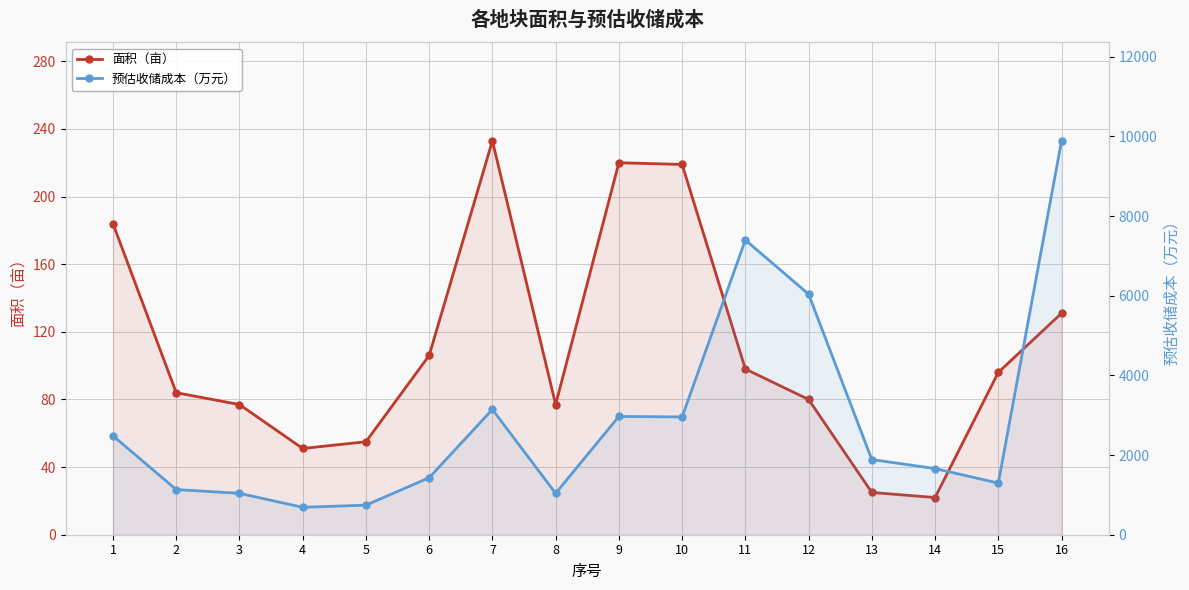

Which series changed the most between 11 and 15?

预估收储成本（万元）